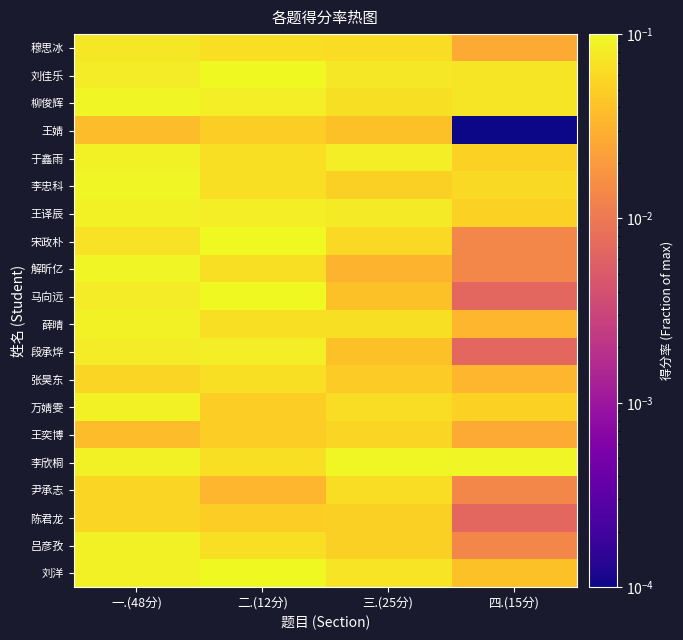

Rank the series at 一.(48分) from lowest to highest value.

王婧, 王奕博, 张昊东, 尹承志, 陈君龙, 宋政朴, 穆思冰, 刘佳乐, 马向远, 段承烨, 于鑫雨, 王译辰, 薛晴, 万婧雯, 李欣桐, 吕彦孜, 刘洋, 柳俊辉, 李忠科, 解昕亿